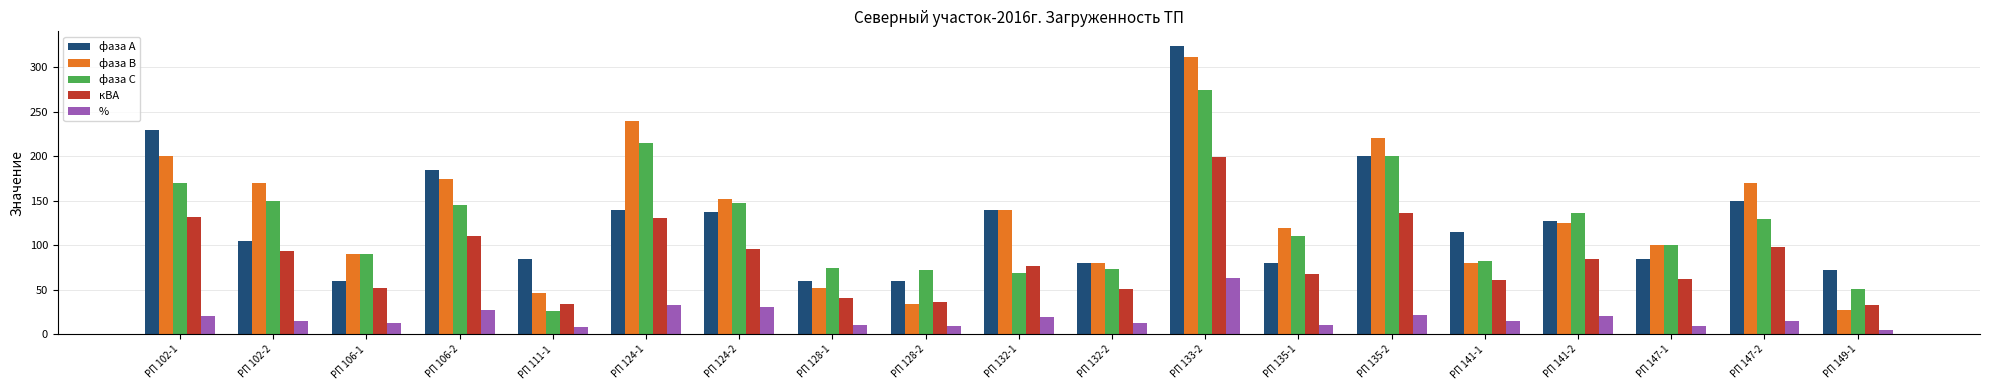

True or false: фаза А has a value of 200.0 at РП 135-2.

True